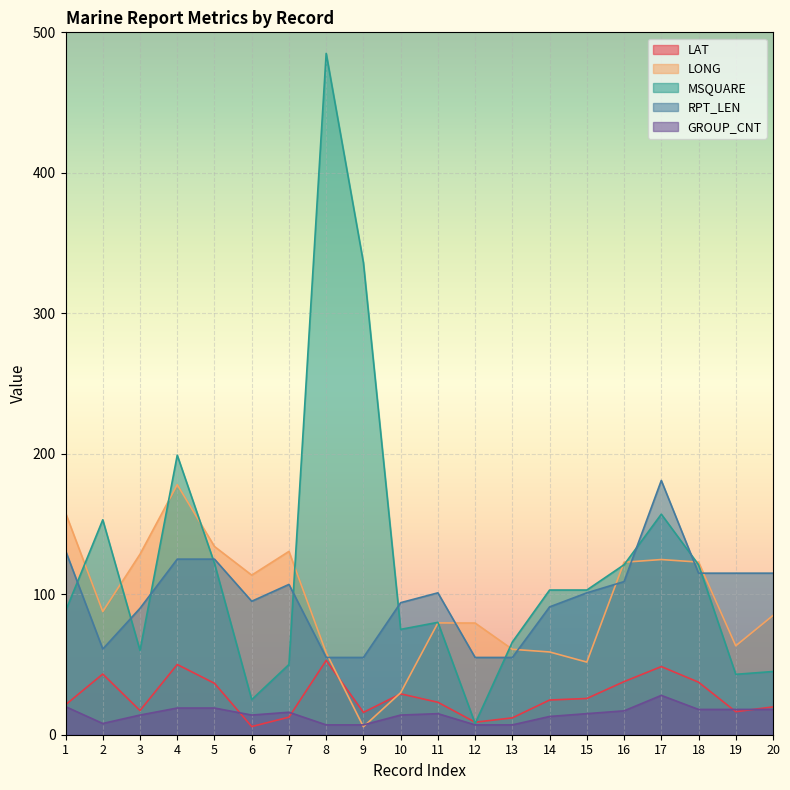

How many intersections are there between LAT and MSQUARE?

2